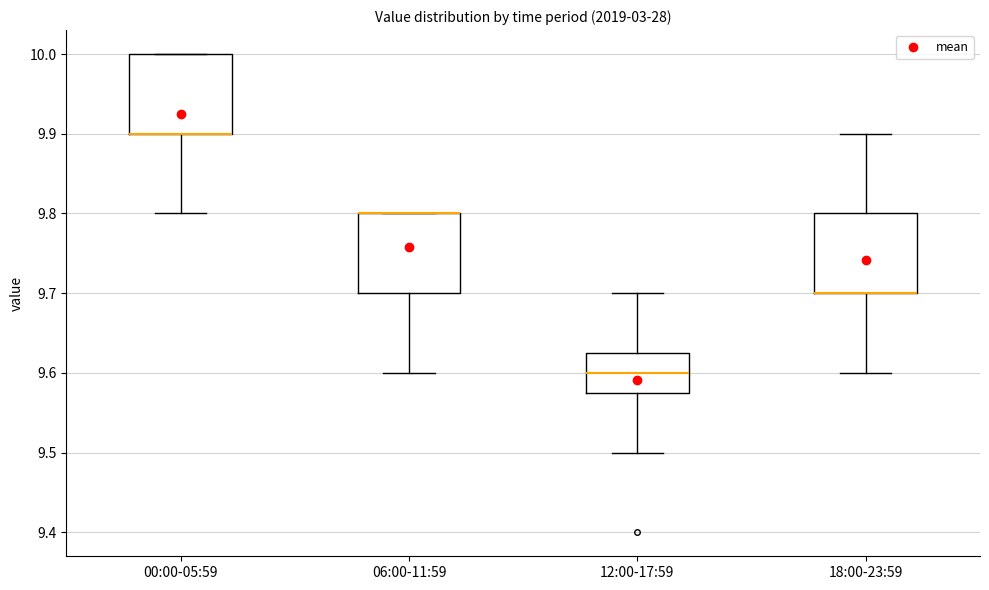

Reading left to right, transcribe this box plot: for each box, give where its median line is, the range the box spans, and where its two whiskers end, as read against the y-axis. The values are not printed on the chart, so give them approximately, as read against the axis.

00:00-05:59: median 9.90 (drawn on the box's lower edge), box 9.90 to 10.00, whiskers 9.80 to 10.00
06:00-11:59: median 9.80 (drawn on the box's upper edge), box 9.70 to 9.80, whiskers 9.60 to 9.80
12:00-17:59: median 9.60, box 9.58 to 9.63, whiskers 9.50 to 9.70
18:00-23:59: median 9.70 (drawn on the box's lower edge), box 9.70 to 9.80, whiskers 9.60 to 9.90